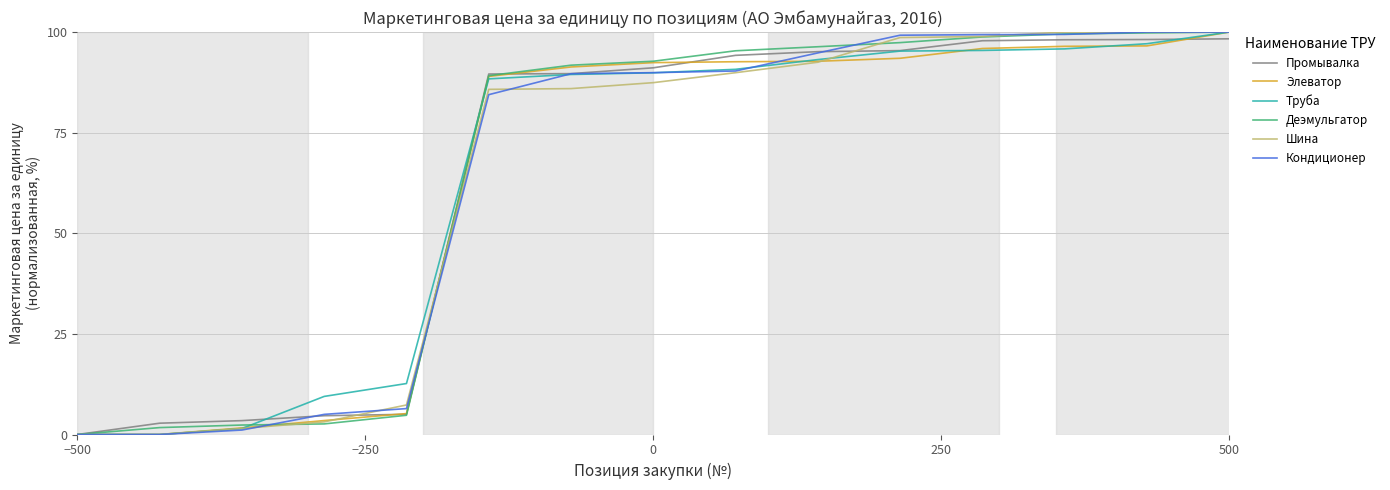

True or false: Кондиционер and Элеватор intersect in this chart.

True